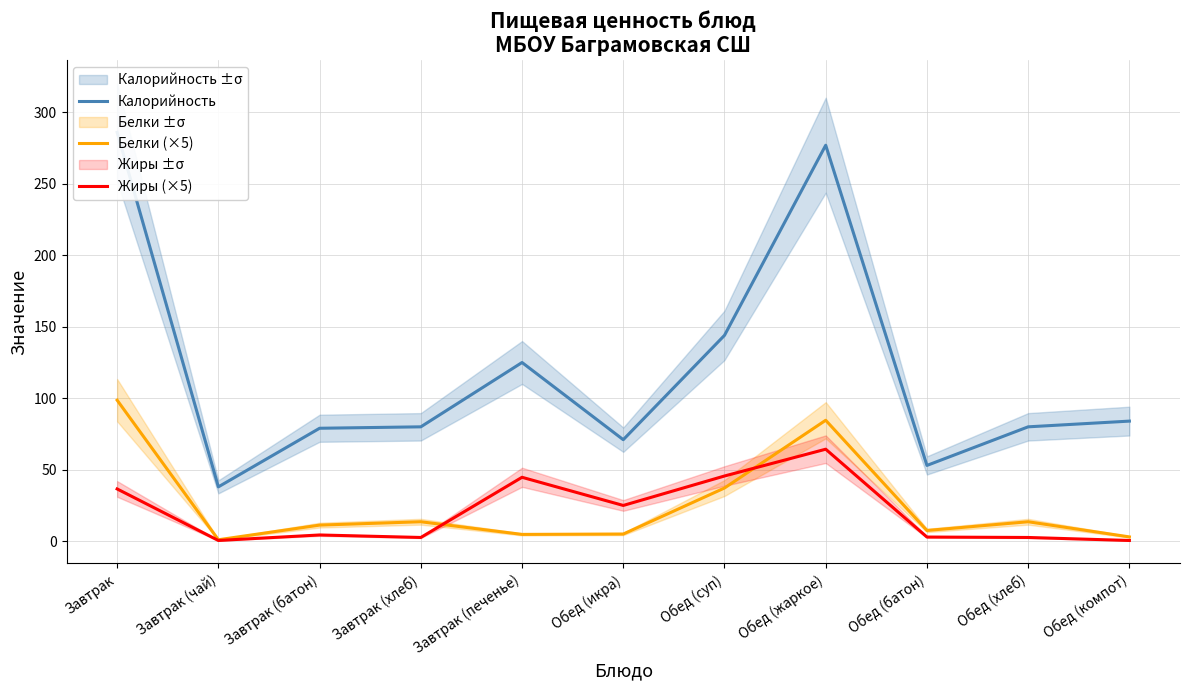

In Калорийность, how many points are lower than both neighbors (excluding endpoints)?

3